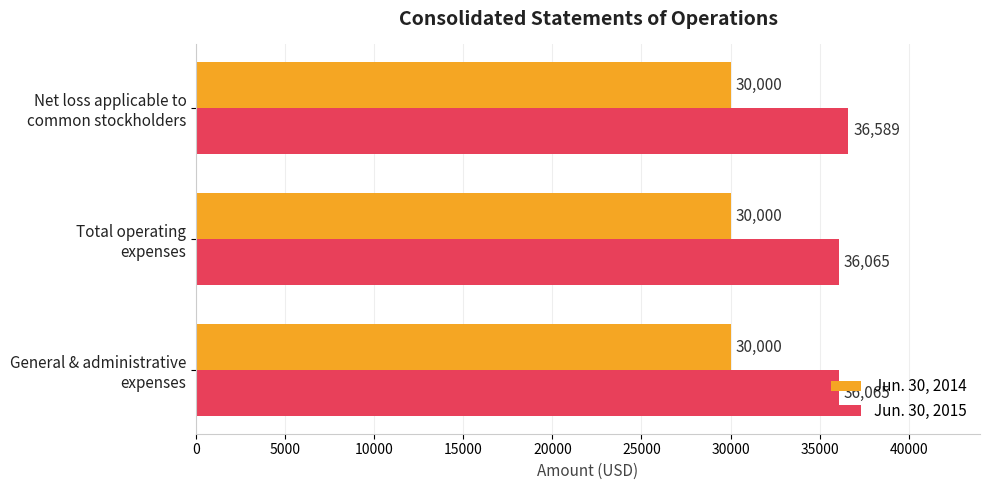

Count the Jun. 30, 2015 values in the range 36065 to 36589.

3